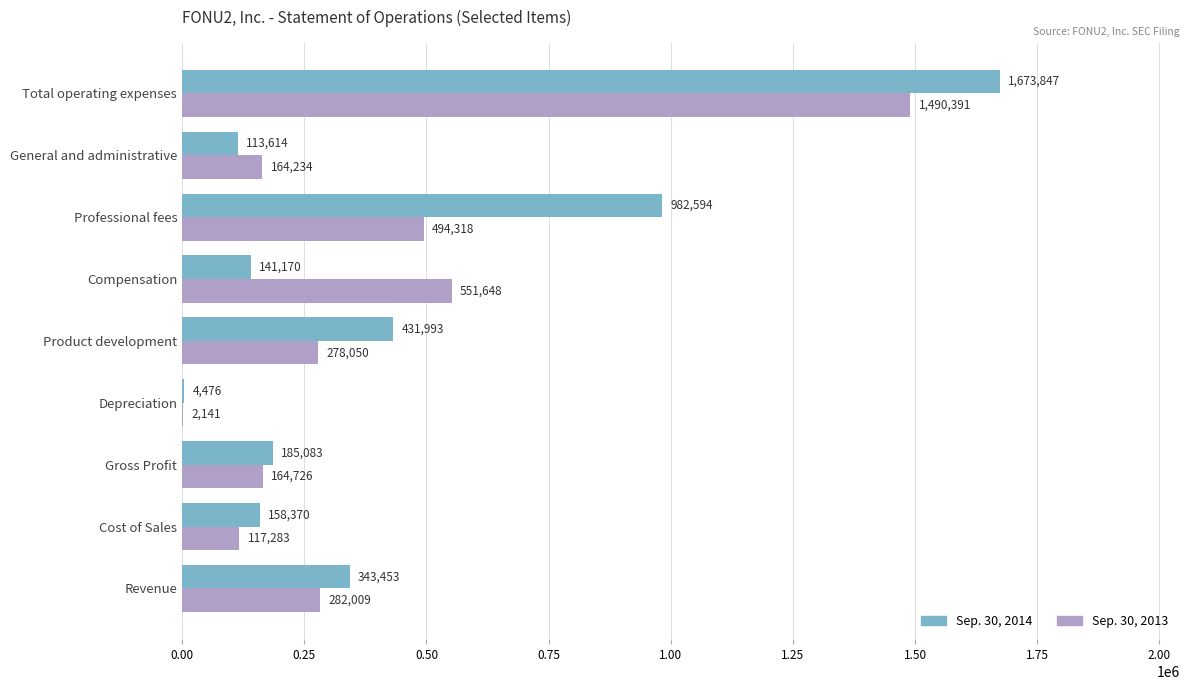

What is the average value of the Sep. 30, 2013 series?

393867